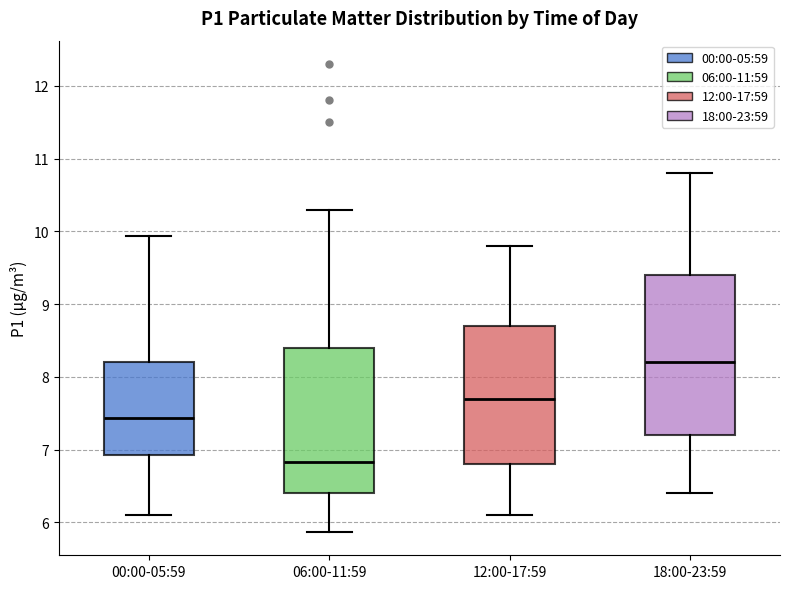

Where does the upper whisker of the box for 06:00-11:59 end on the y-axis? The values are not printed on the chart, so give them approximately, as read against the axis.

10.3